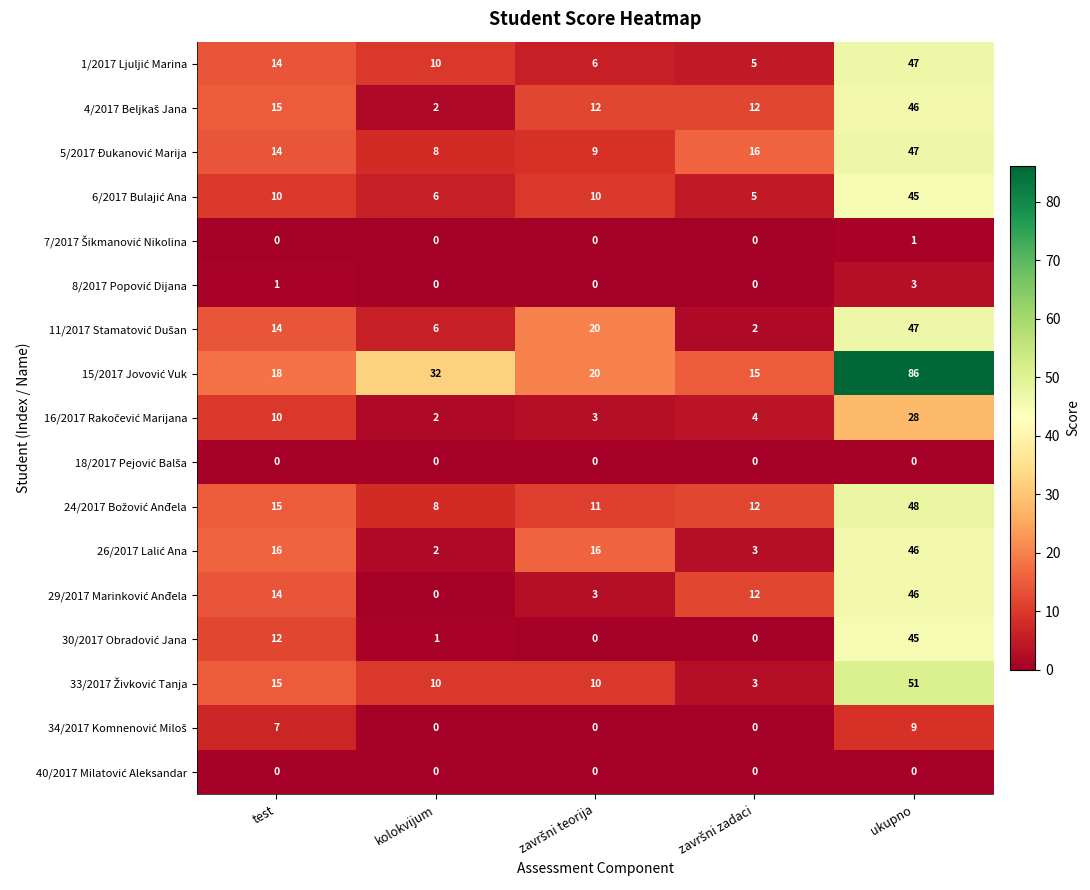

What is the spread (max minus min) of values at ukupno?

86